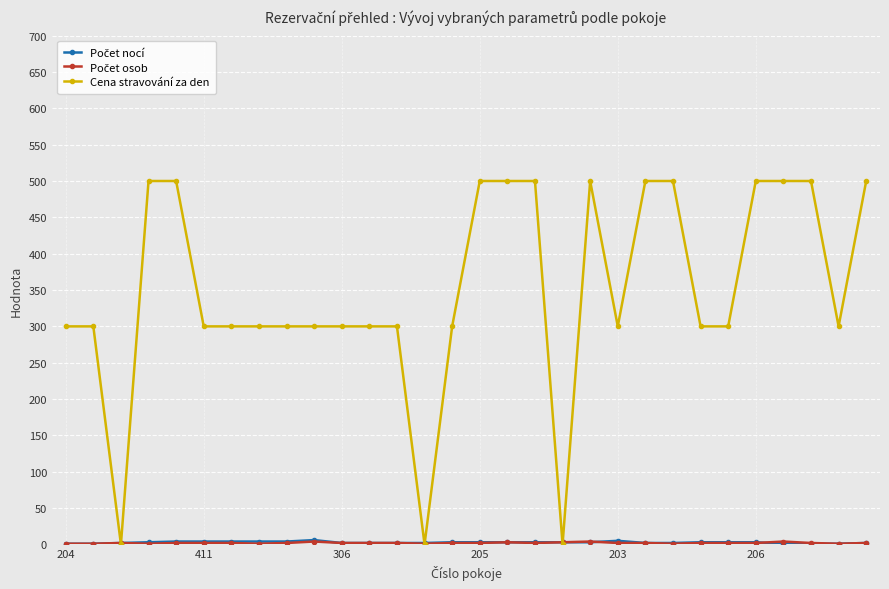

What is the maximum value shown in the chart?

500